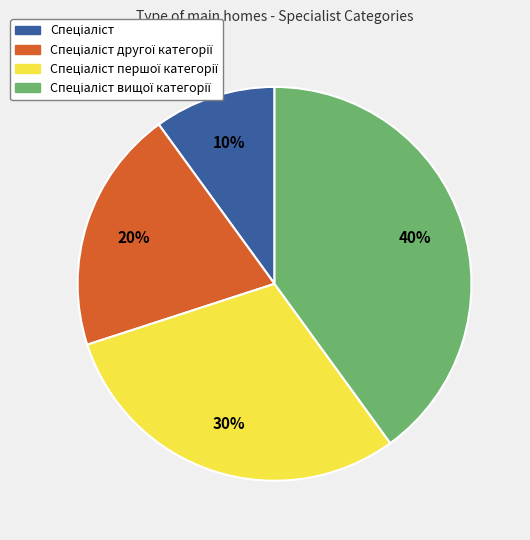

To the nearest percent, what is the average slice percentage?

25%